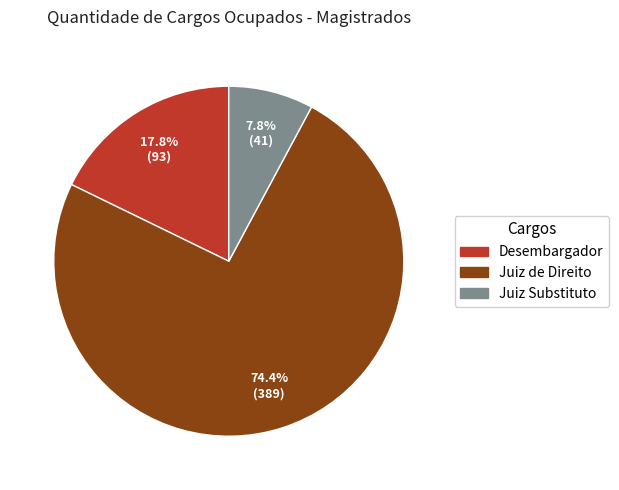

Combined, what portion of the pie is Desembargador and Juiz de Direito?

92.2%